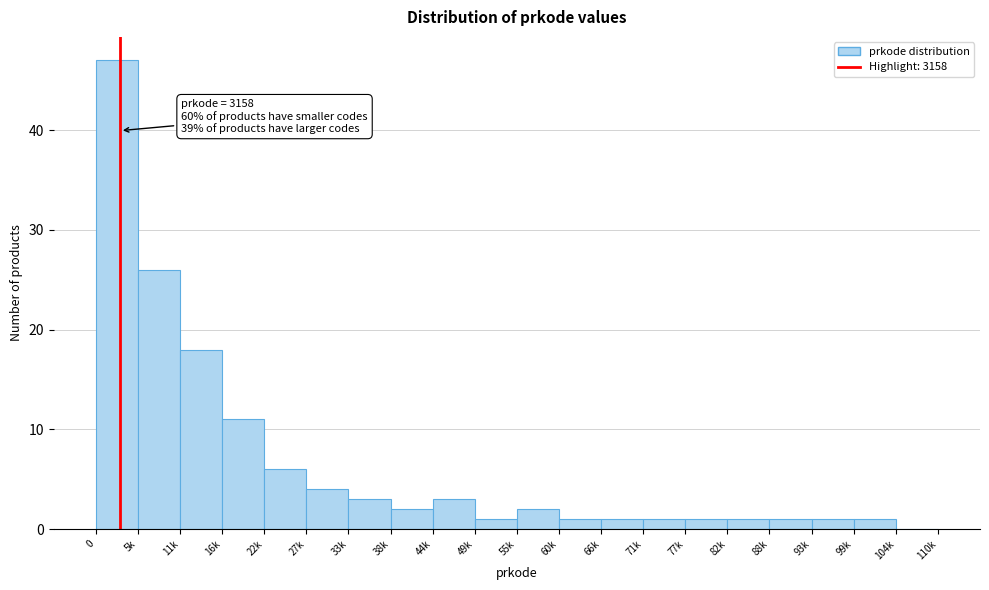

Reading right to left, what are all the values shown in this chart?

104k=0	99k=1	93k=1	88k=1	82k=1	77k=1	71k=1	66k=1	60k=1	55k=2	49k=1	44k=3	38k=2	33k=3	27k=4	22k=6	16k=11	11k=18	5k=26	0=47